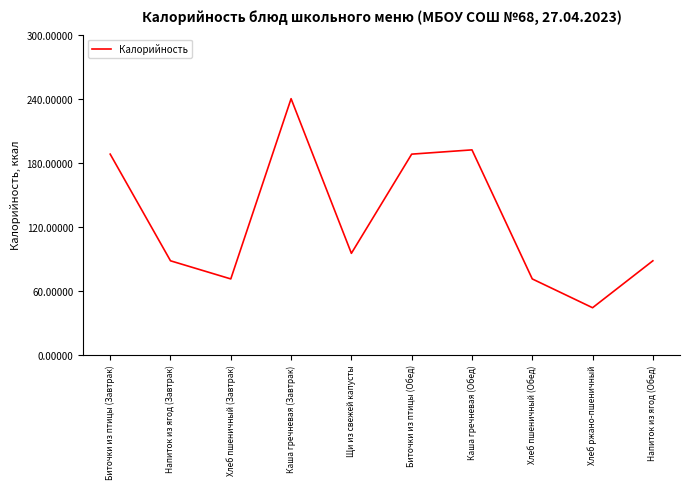

Is this an area chart (filled region under the line)?

No